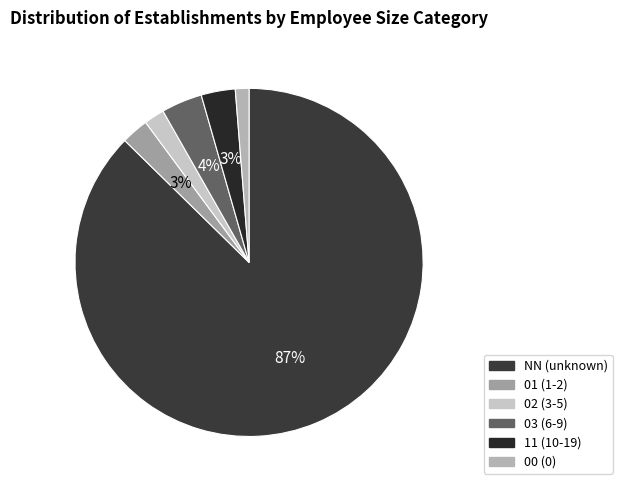

Does NN represent more than half of the total?

Yes